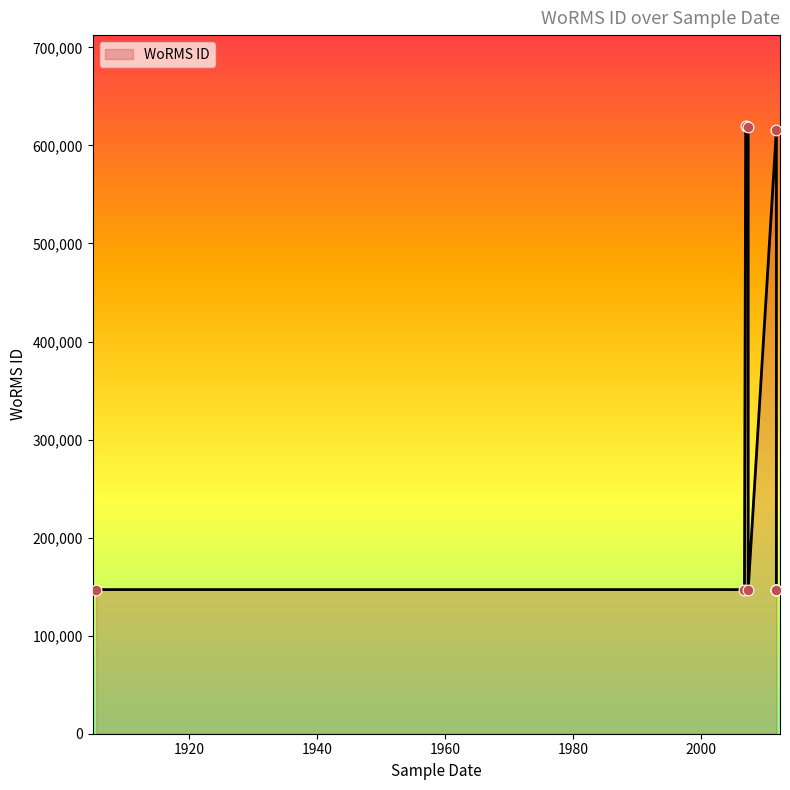

What is the ratio of the value at 2011-09-26 to the value at 2011-09-26?

1.0